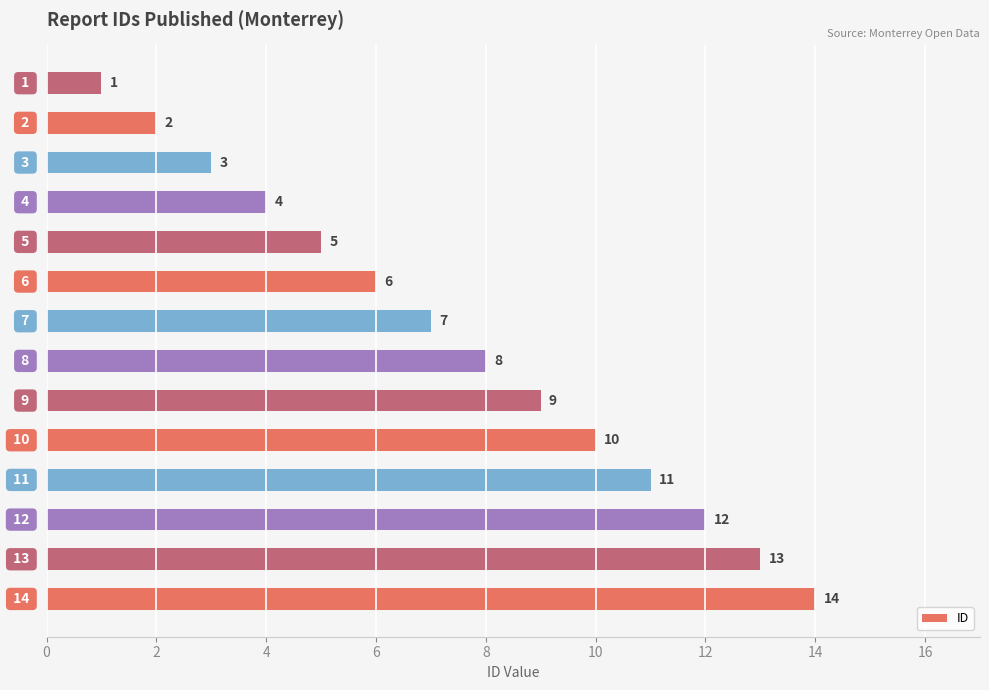

Are the bars horizontal?

Yes